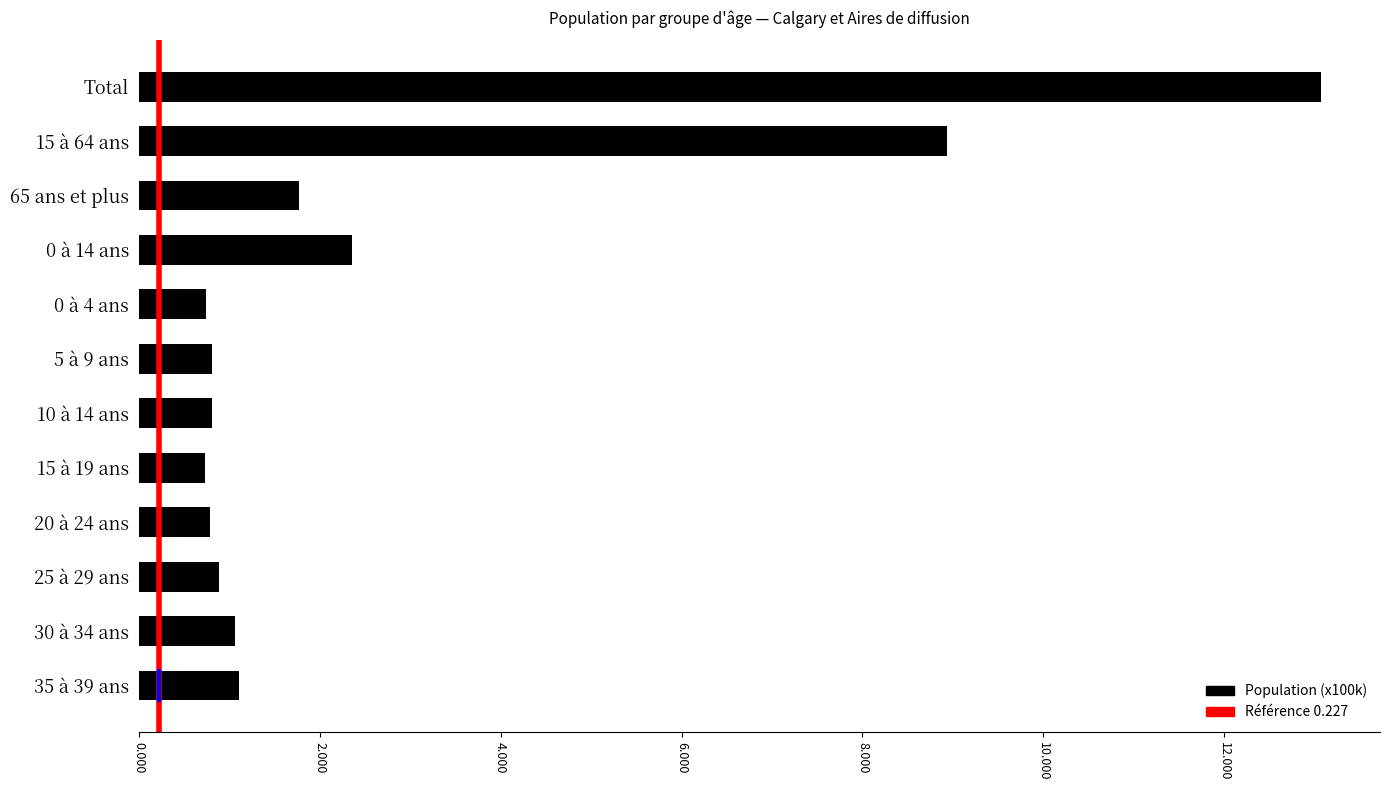

What is the approximate value at 2.000?

1